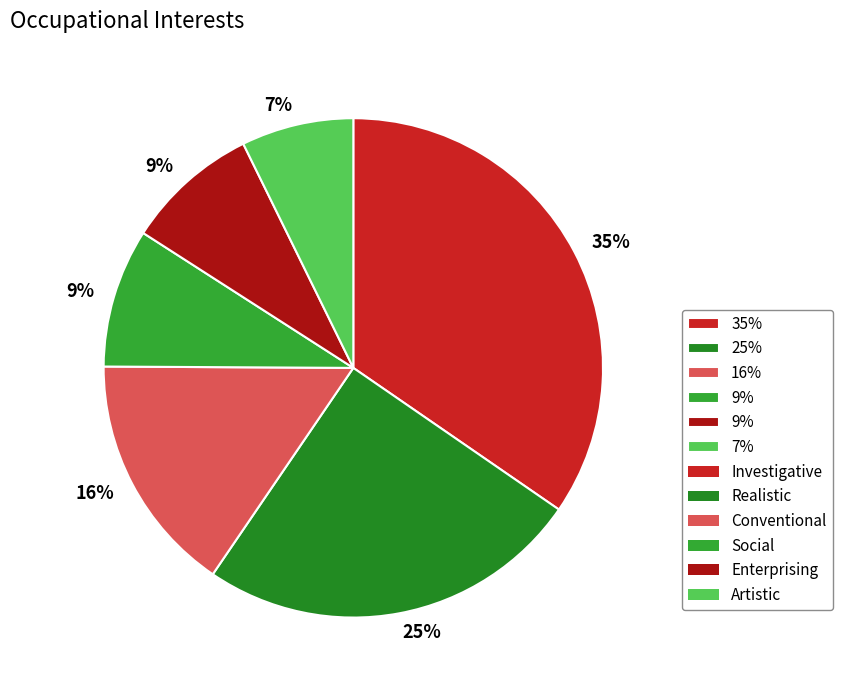

Which category has the smallest portion of the pie?

Artistic